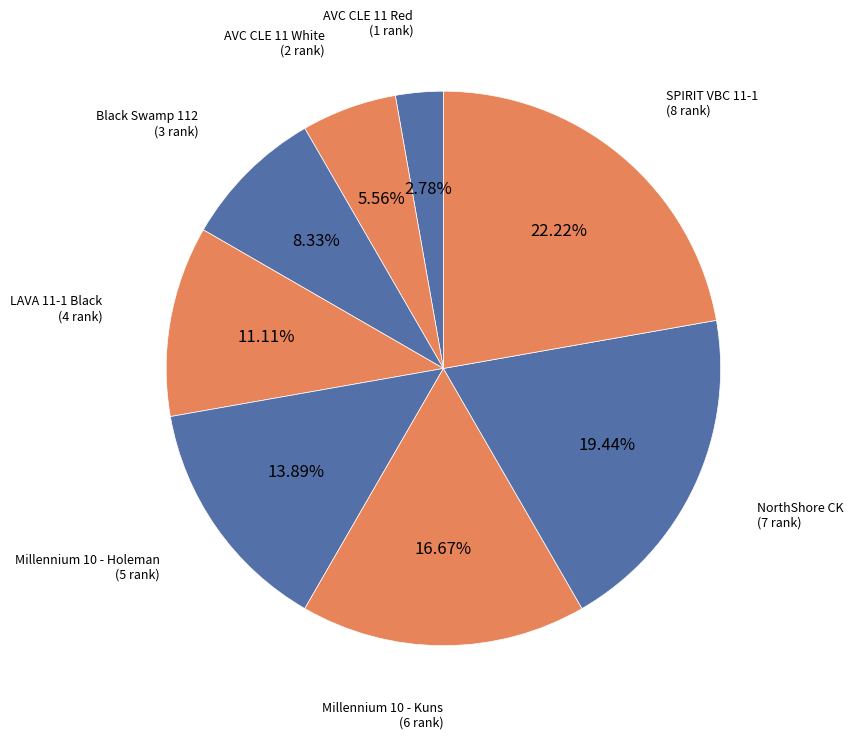

To the nearest percent, what is the difference between the AVC CLE 11 Red and Millennium 10 - Kuns slice percentages?

14%